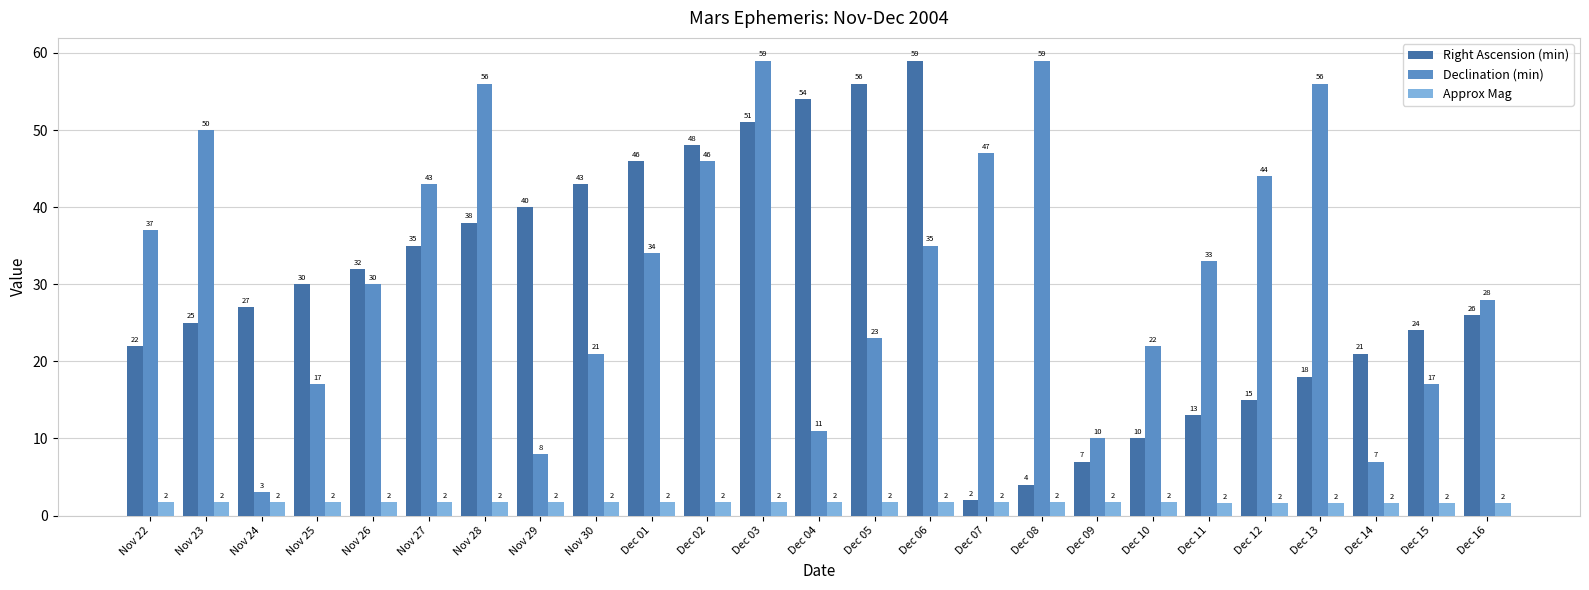

Which series changed the most between Nov 30 and Dec 07?

Right Ascension (min)